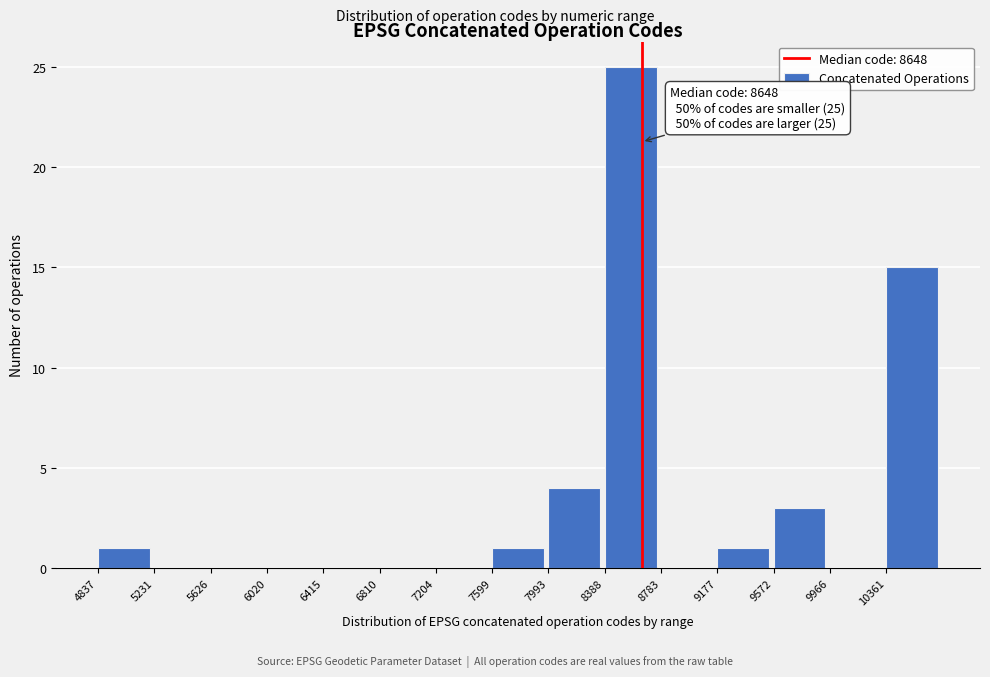

Which range on the x-axis has the tallest bar?

8400 to 8800